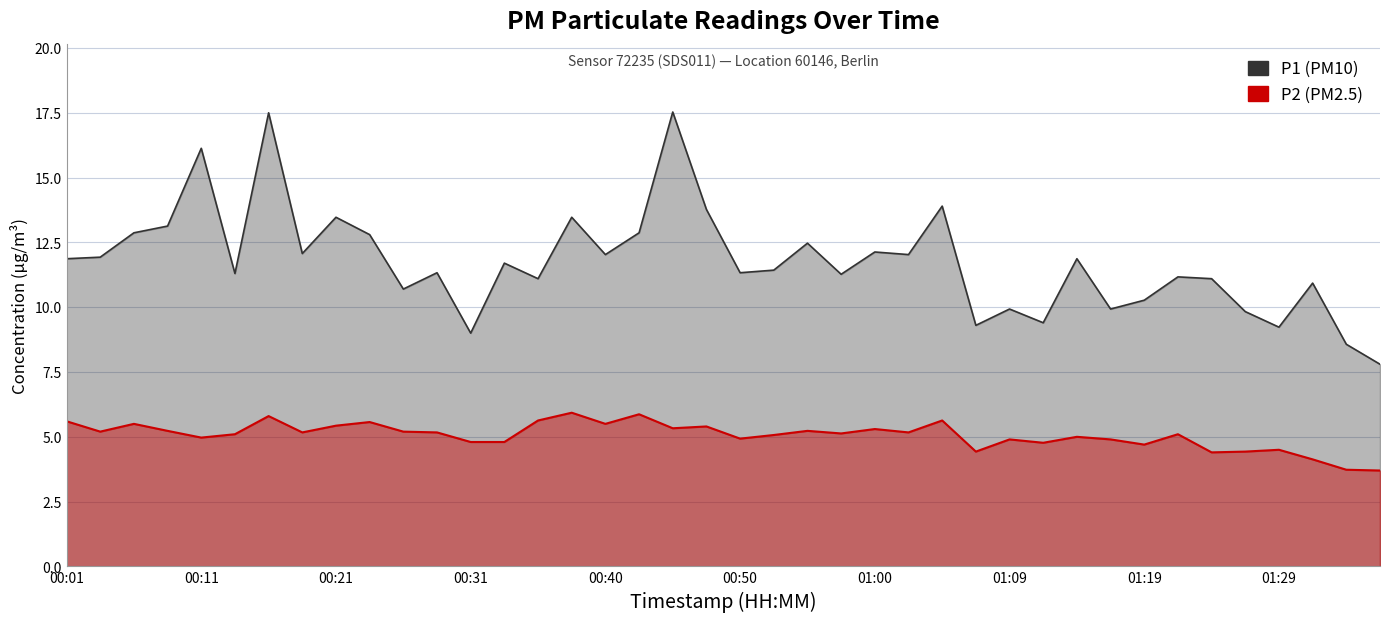

How many data points in P2 are above 5?

24